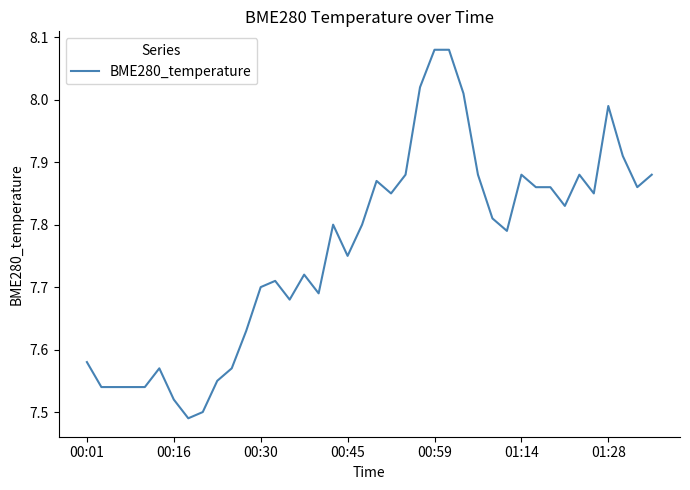

Does the chart display data point markers on the line(s)?

No